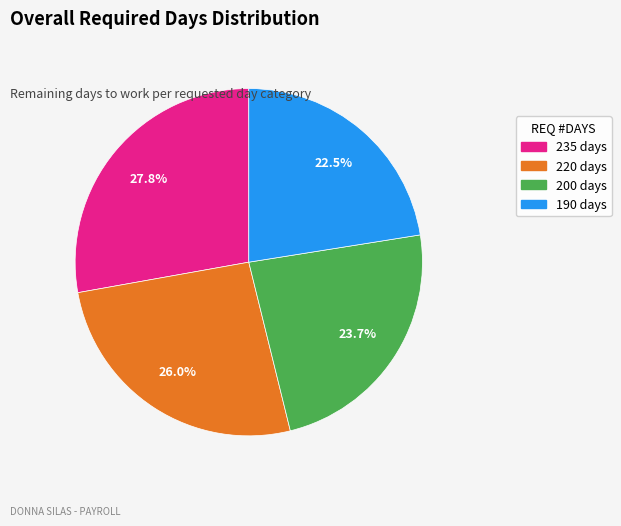

Do 235 days and 190 days together represent more than half of the pie?

Yes